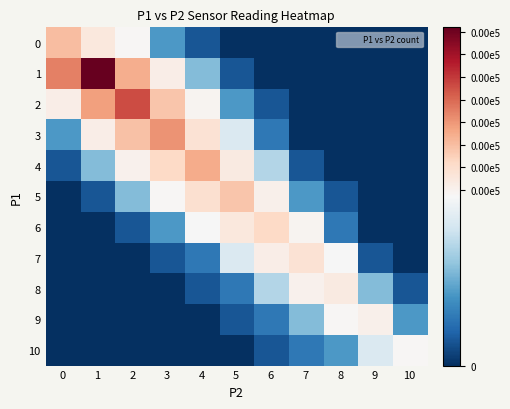

Count the number of data series in this chart.

11